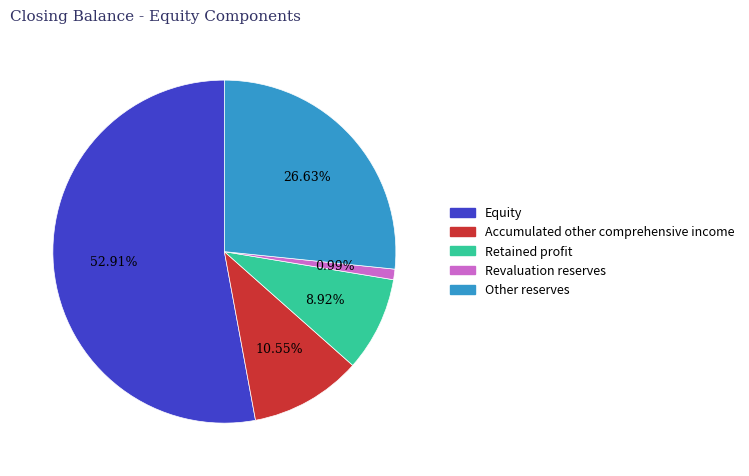

How many slices are in this pie chart?

5